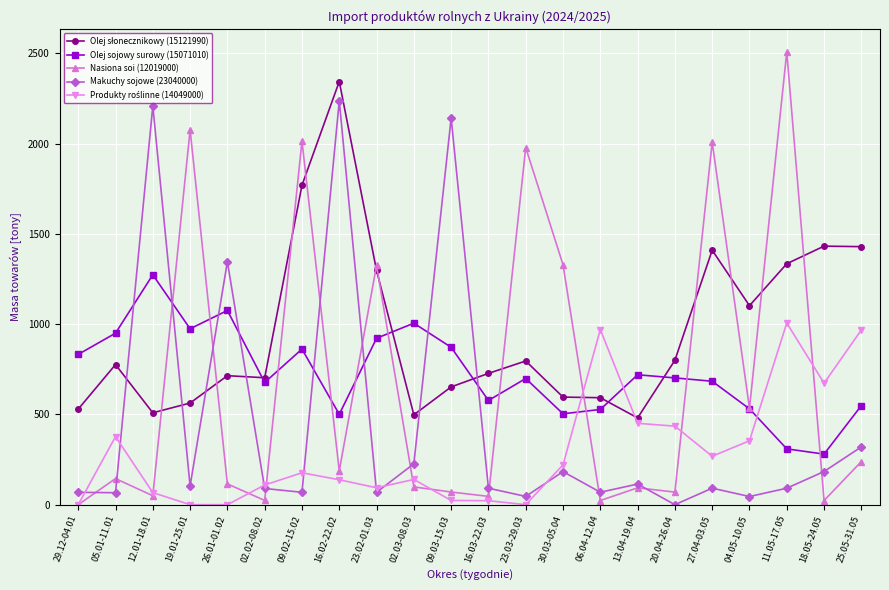

What is the value of the Makuchy sojowe (23040000) point at the 5th from the left?

1345.8